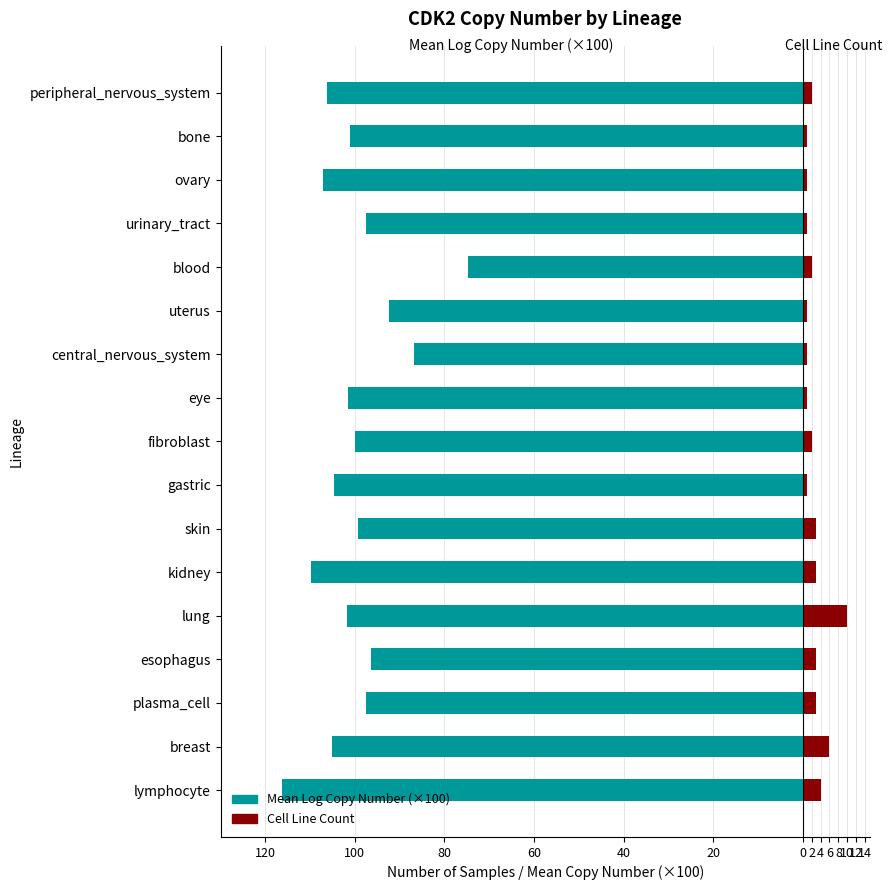

At how many categories does at least one series exceed -92?

17